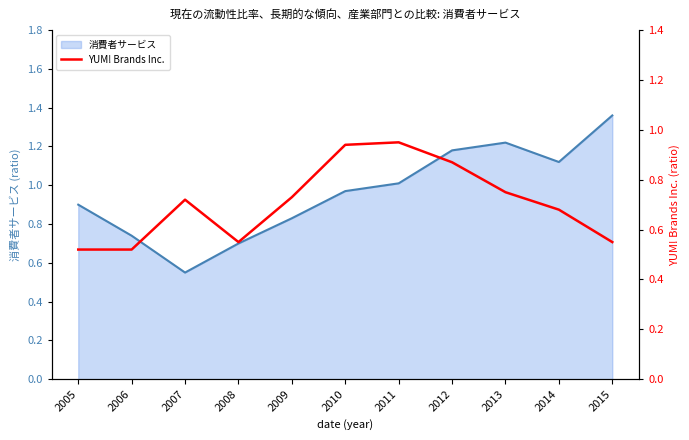

List the labels in order of 消費者サービス value, largest first.

2015, 2013, 2012, 2014, 2011, 2010, 2005, 2009, 2006, 2008, 2007